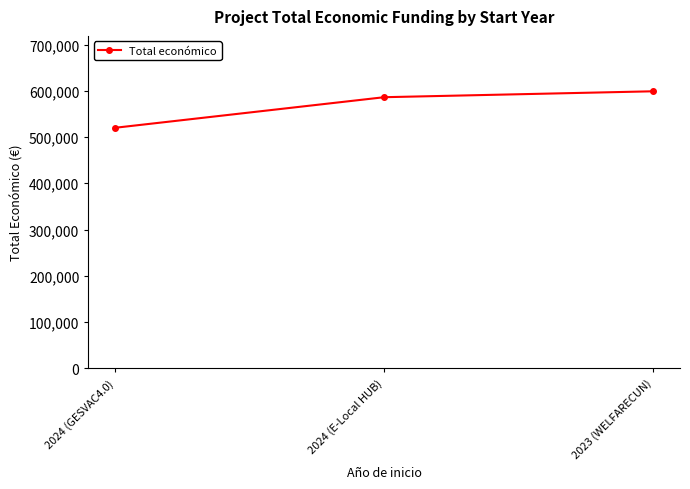

What value does the data have at 2024 (E-Local HUB)?

586120